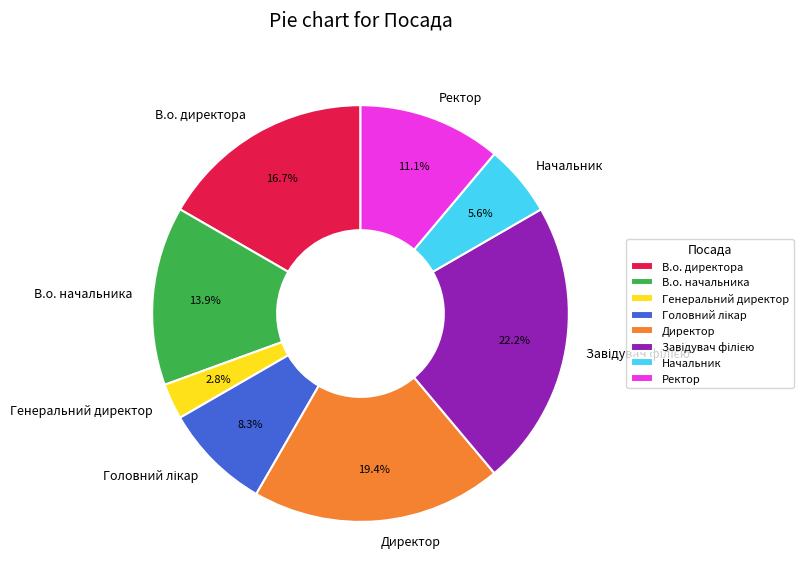

What percentage is NOT represented by Генеральний директор?

97.2%